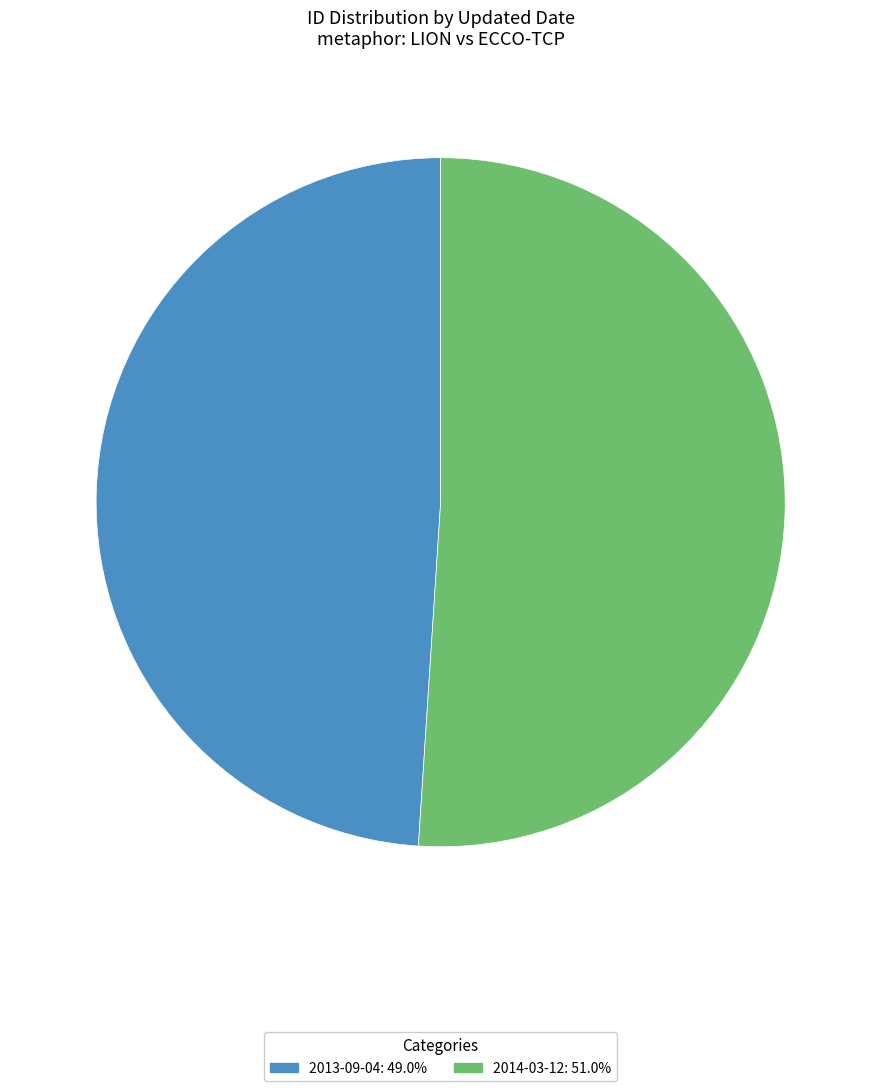

Is it true that 2014-03-12 is 51% of the pie?

True